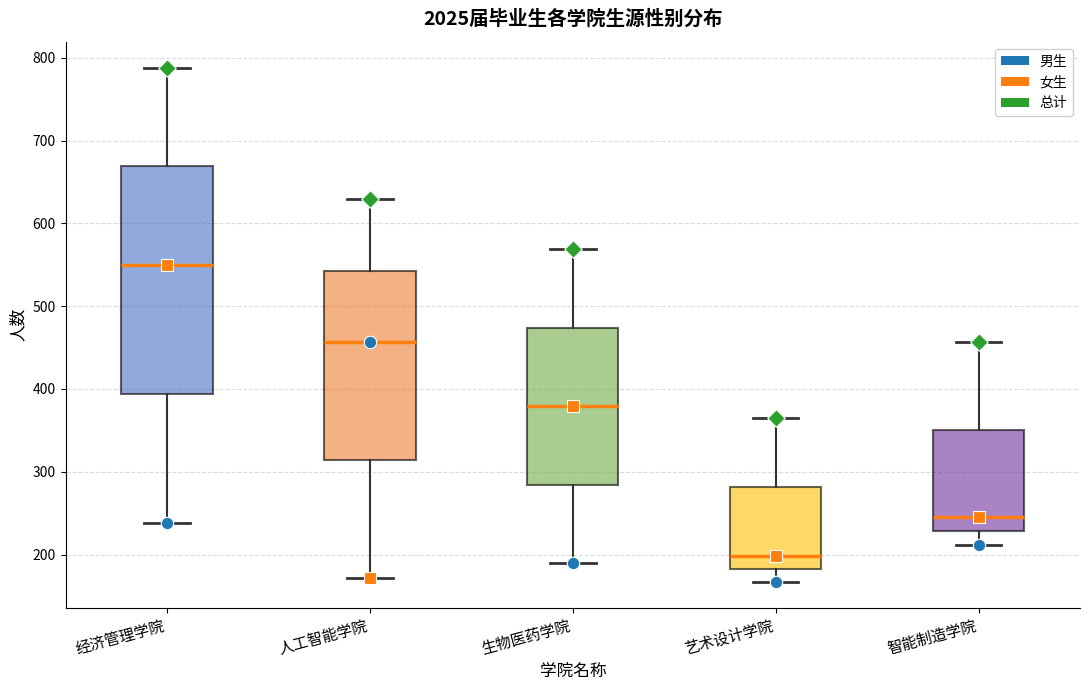

Where does the upper whisker of the box for 人工智能学院 end on the y-axis? The values are not printed on the chart, so give them approximately, as read against the axis.

630